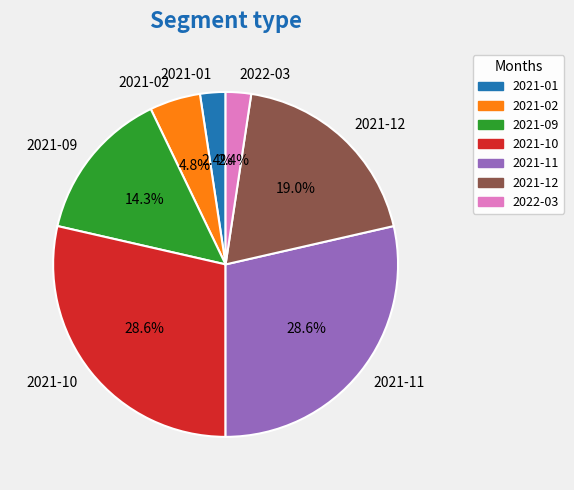

To the nearest percent, what percentage of the pie is 2021-01?

2%